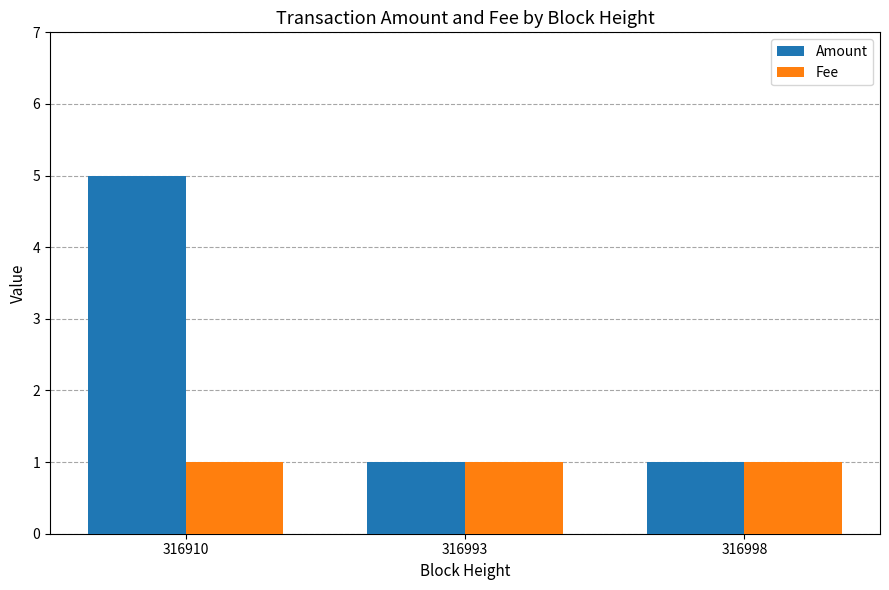

What is the total value across all series at 316998?

2